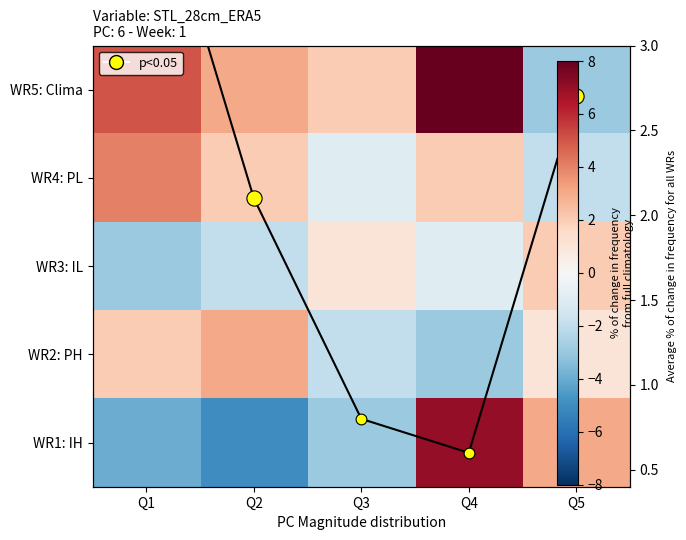

Which series has the largest total across all categories?

WR5: Clima